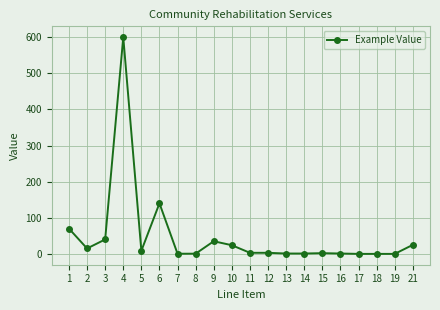

Does the chart display data point markers on the line(s)?

Yes